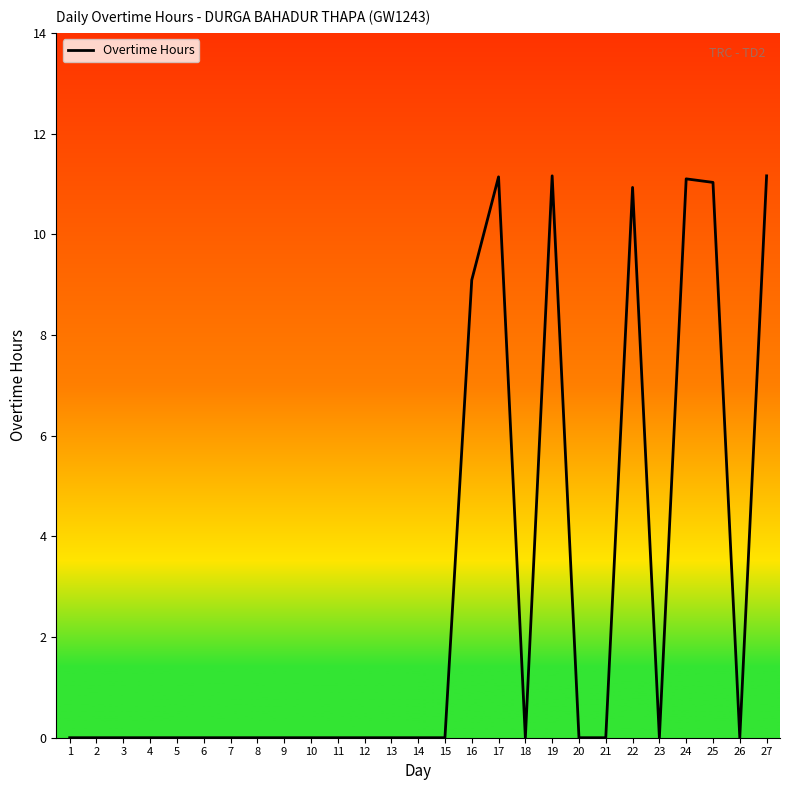

True or false: the data shows 0.0 at 5.

True